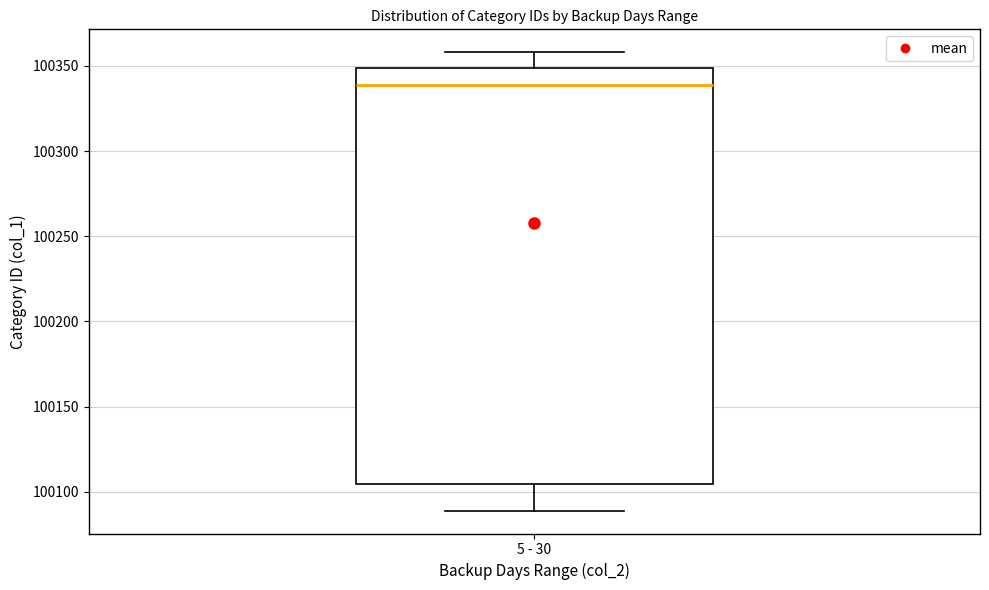

Read this box plot against the y-axis: the position of the median line, the range covered by the box, and the ends of both whiskers. The values are not printed on the chart, so give them approximately, as read against the axis.

median 100340, box 100105 to 100350, whiskers 100090 to 100360